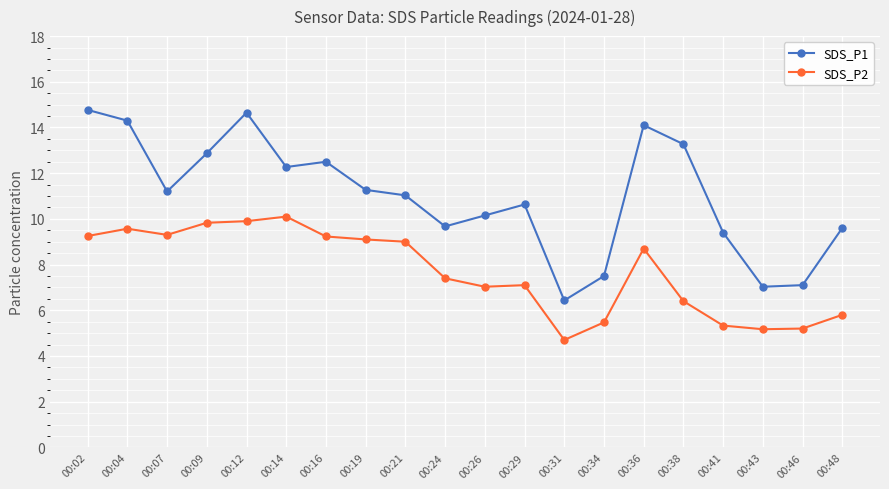

How many values in the SDS_P2 series exceed 8?

10